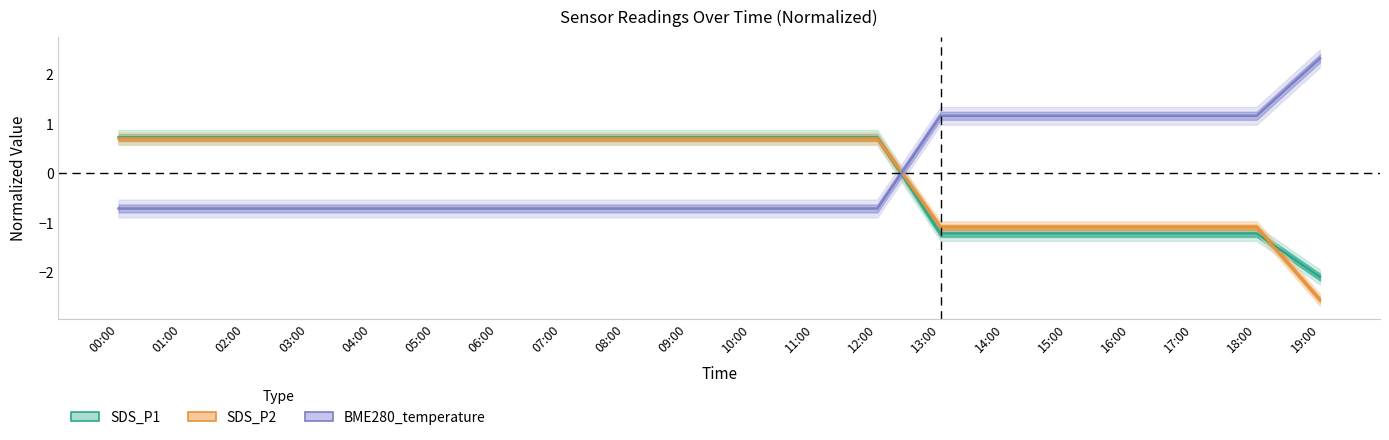

Which has a higher value, 14:00 or 12:00?

12:00